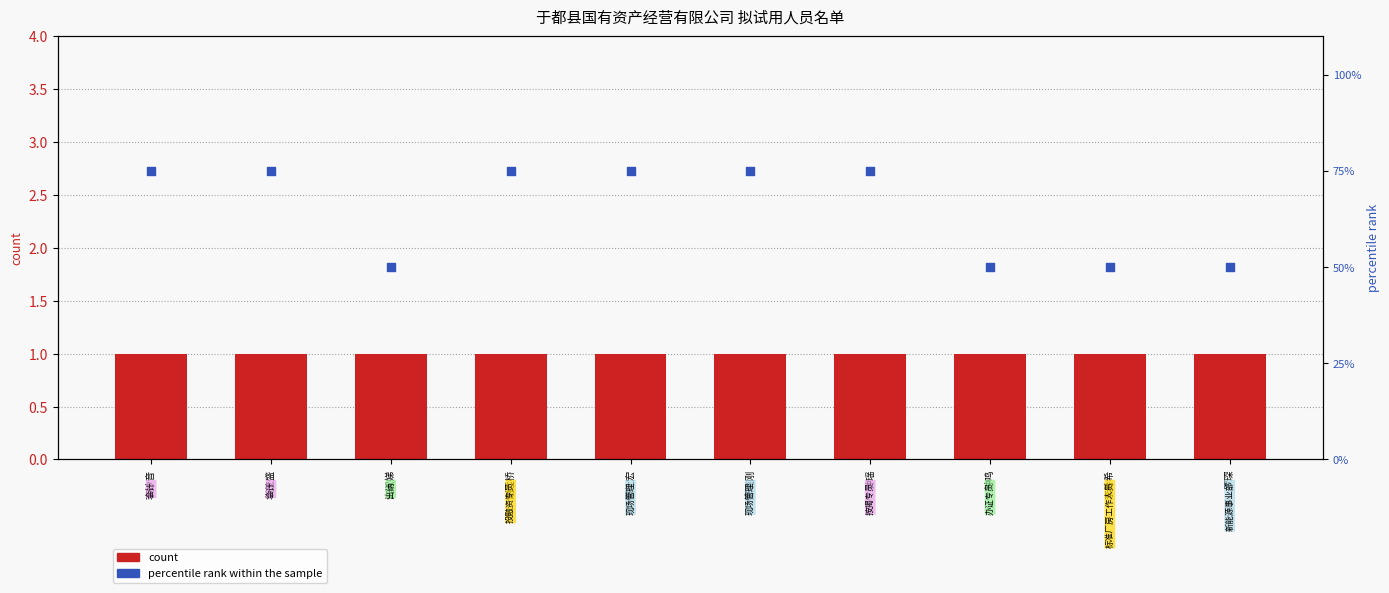

Which series reaches the minimum Y coordinate?

count